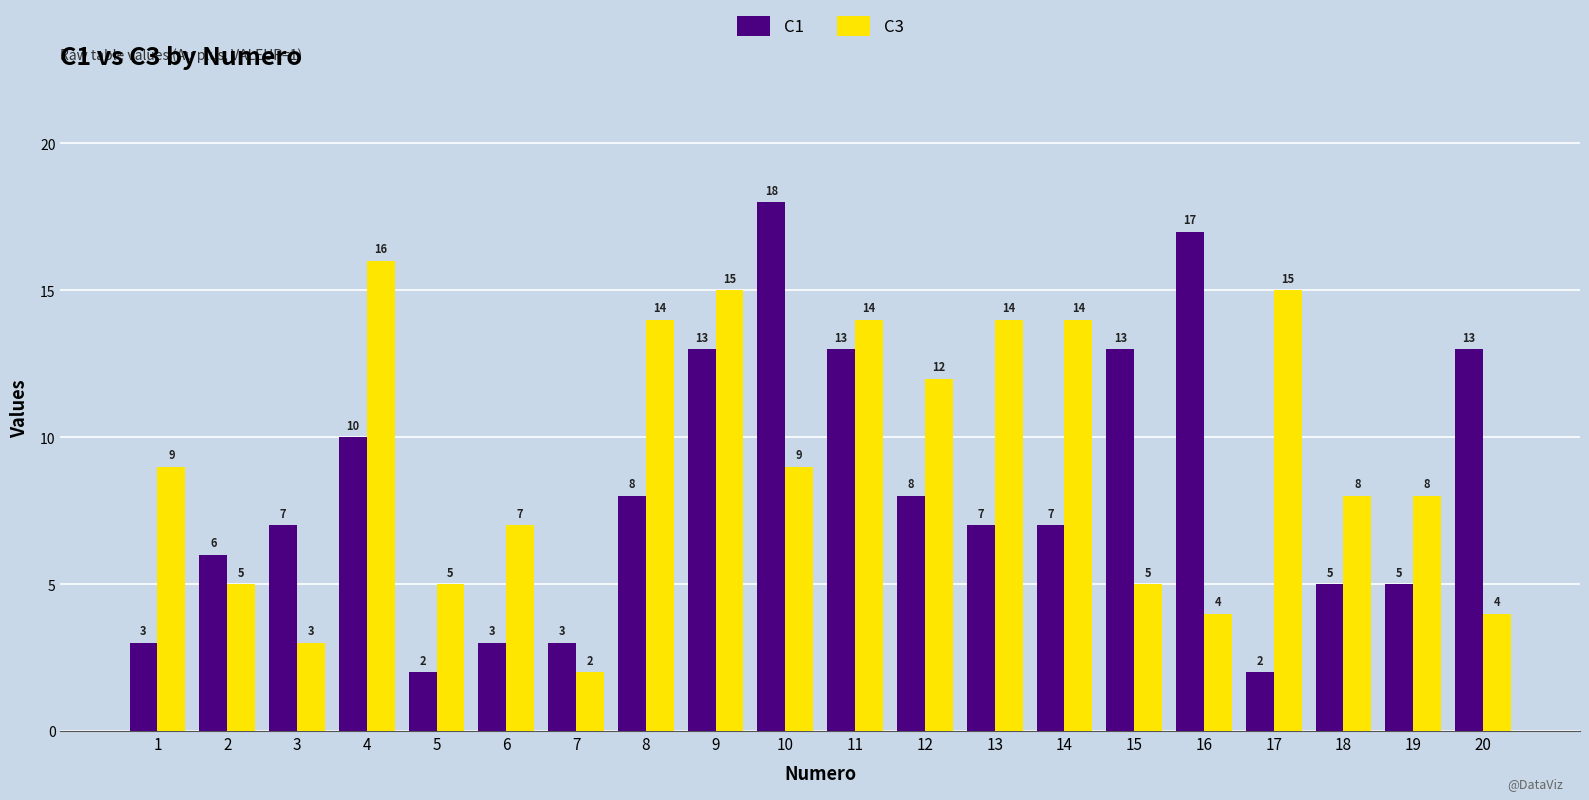

What is the maximum value for C1?

18